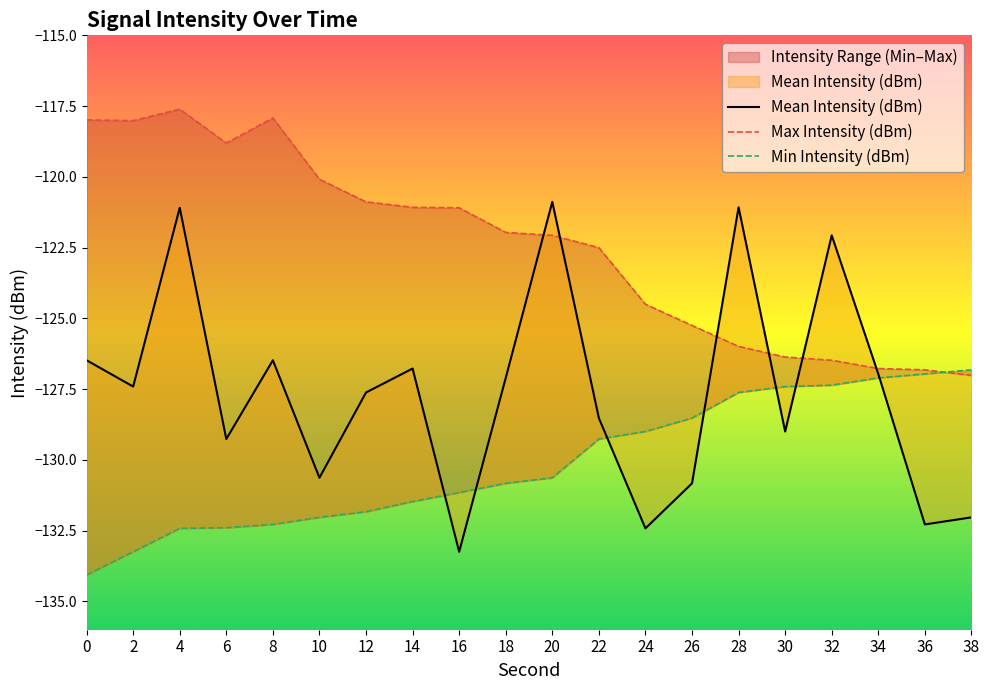

Rank the series at 24 from lowest to highest value.

Mean Intensity (dBm), Min Intensity (dBm), Max Intensity (dBm)